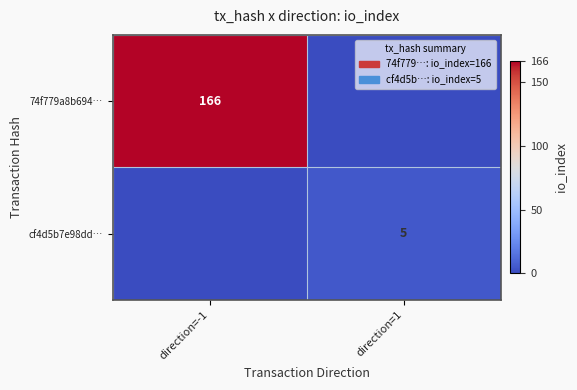

The 74f779a8b694… series shows 109 at direction=-1. True or false?

False